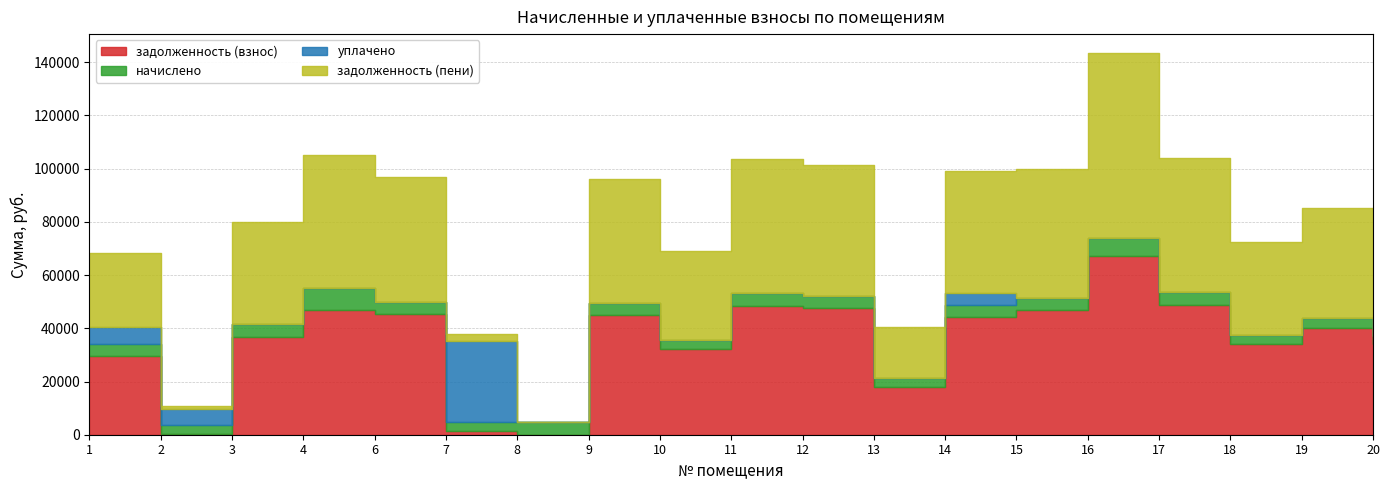

Reading right to left, transcribe all the data shown in this chart.

задолженность (взнос): 20=33908.9	19=39952.7	18=33962.4	17=48830.9	16=67229.5	15=46851.9	14=44068.0	13=18081.4	12=47493.7	11=48563.4	10=32304.4	9=44980.0	8=0.0	7=1425.2	6=45408.1	4=47009.2	3=36733.8	2=358.2	1=29461.4
начислено: 20=3378.0	19=3980.0	18=3383.3	17=4864.5	16=6697.3	15=4667.3	14=4843.2	13=3207.4	12=4731.3	11=4837.9	10=3218.1	9=4480.8	8=4832.5	7=3207.4	6=4523.5	4=8279.7	3=4805.8	2=3223.4	1=4507.5
уплачено: 20=0.0	19=0.0	18=0.0	17=0.0	16=0.0	15=0.0	14=4536.2	13=0.0	12=0.0	11=0.0	10=0.0	9=0.0	8=0.0	7=30772.2	6=0.0	4=0.0	3=0.0	2=5914.3	1=6413.0
задолженность (пени): 20=35034.9	19=41279.3	18=35090.2	17=50452.4	16=69461.9	15=48407.7	14=45682.3	13=19150.6	12=49070.8	11=50176.0	10=33377.1	9=46473.6	8=0.0	7=2494.4	6=46915.9	4=49769.1	3=38335.7	2=1432.6	1=27756.9